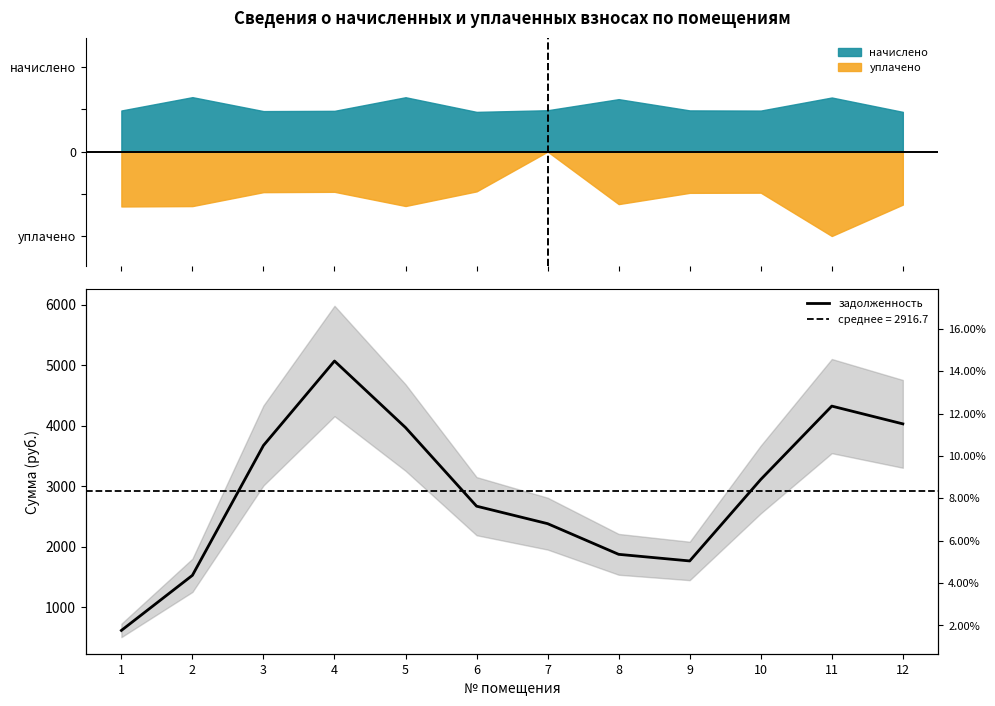

Is it true that the value at 1 is 616.3?

True